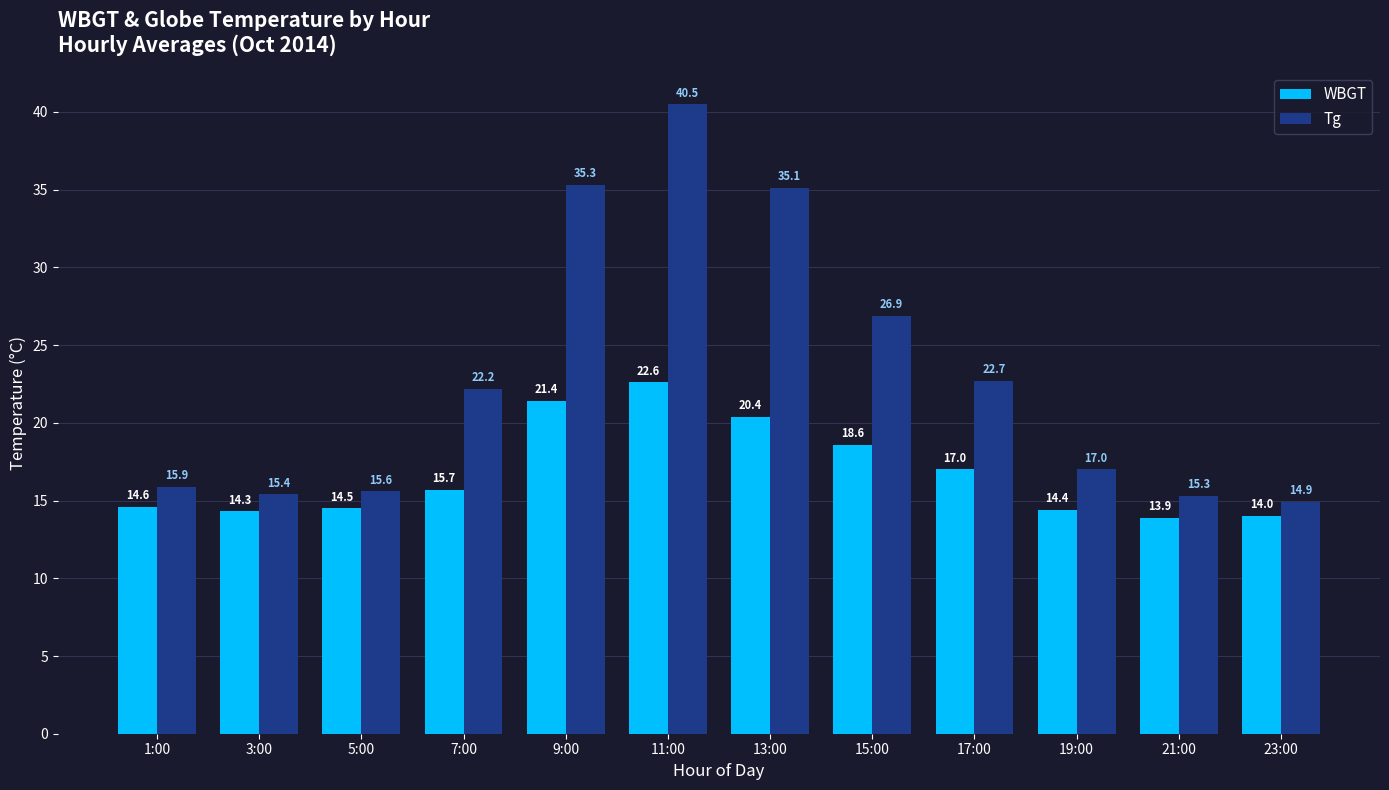

Which series has the widest spread of values?

Tg